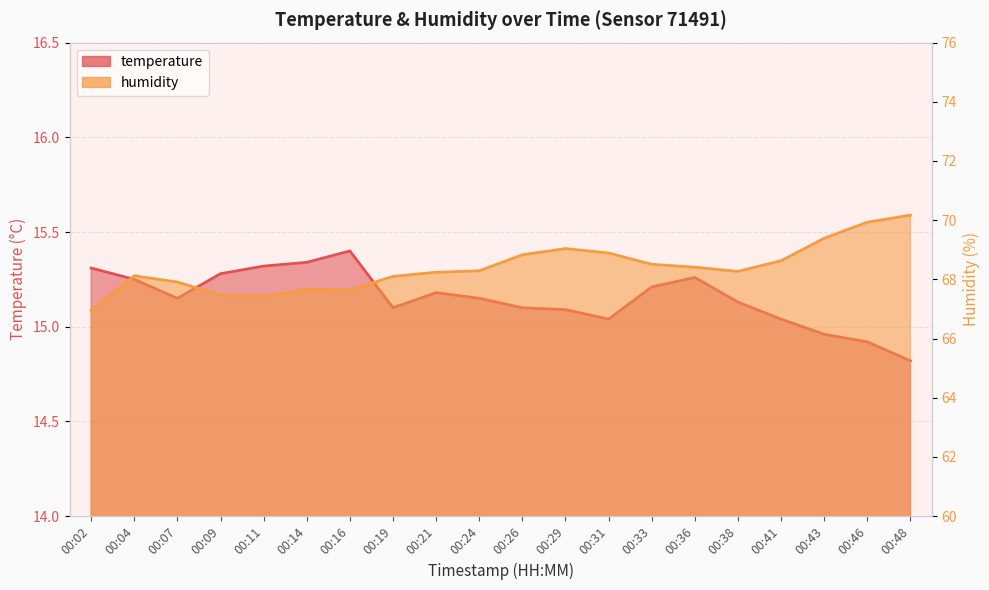

What is the difference between the temperature values at 00:02 and 00:48?

0.5